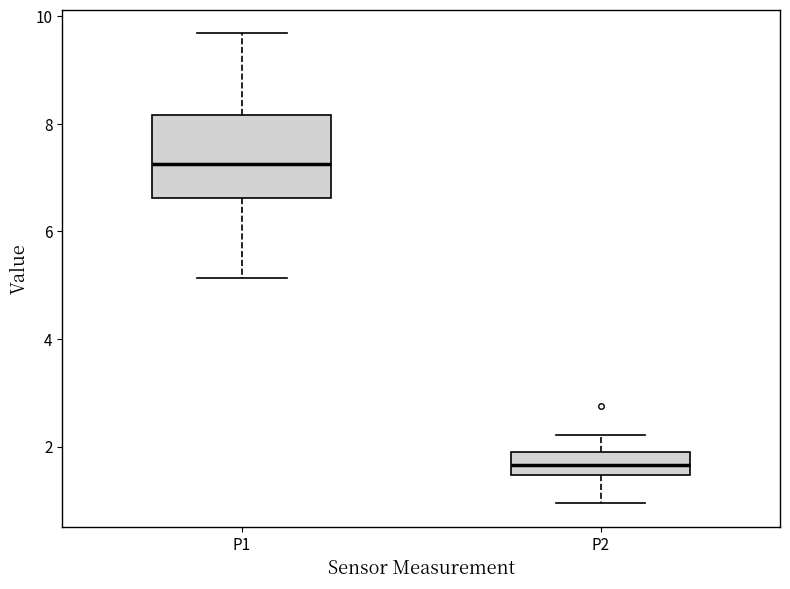

Reading left to right, transcribe this box plot: for each box, give where its median line is, the range the box spans, and where its two whiskers end, as read against the y-axis. The values are not printed on the chart, so give them approximately, as read against the axis.

P1: median 7.2, box 6.6 to 8.2, whiskers 5.2 to 9.6
P2: median 1.6, box 1.4 to 2.0, whiskers 1.0 to 2.2